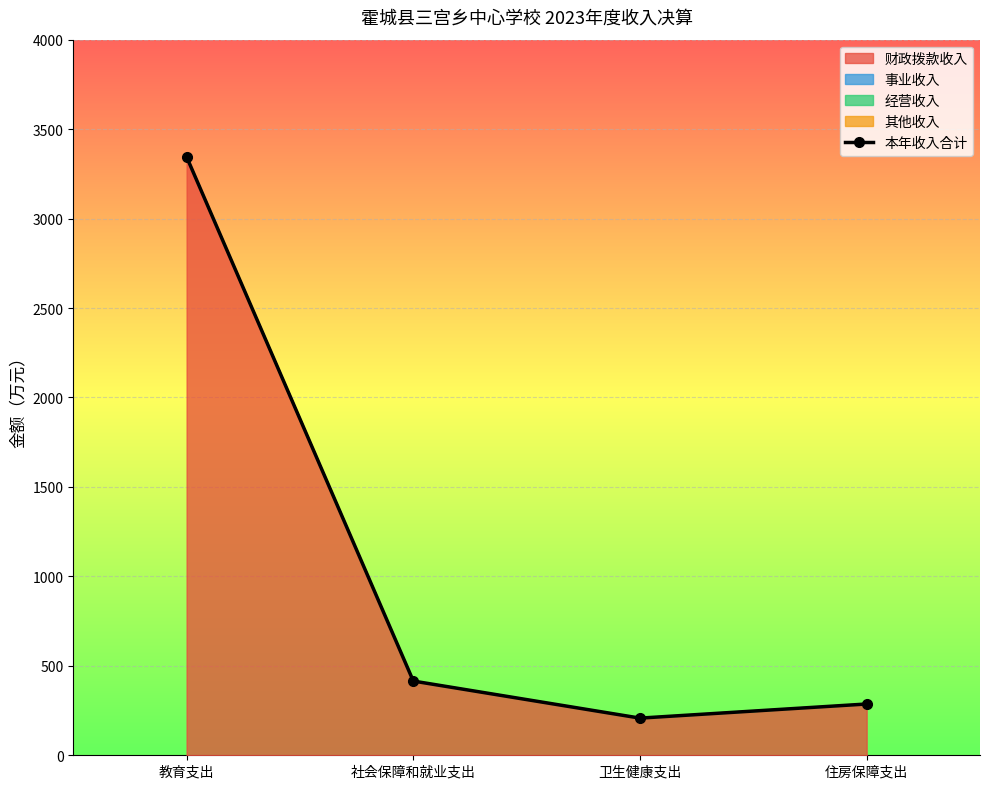

What is the label of the 2nd point from the right?

卫生健康支出